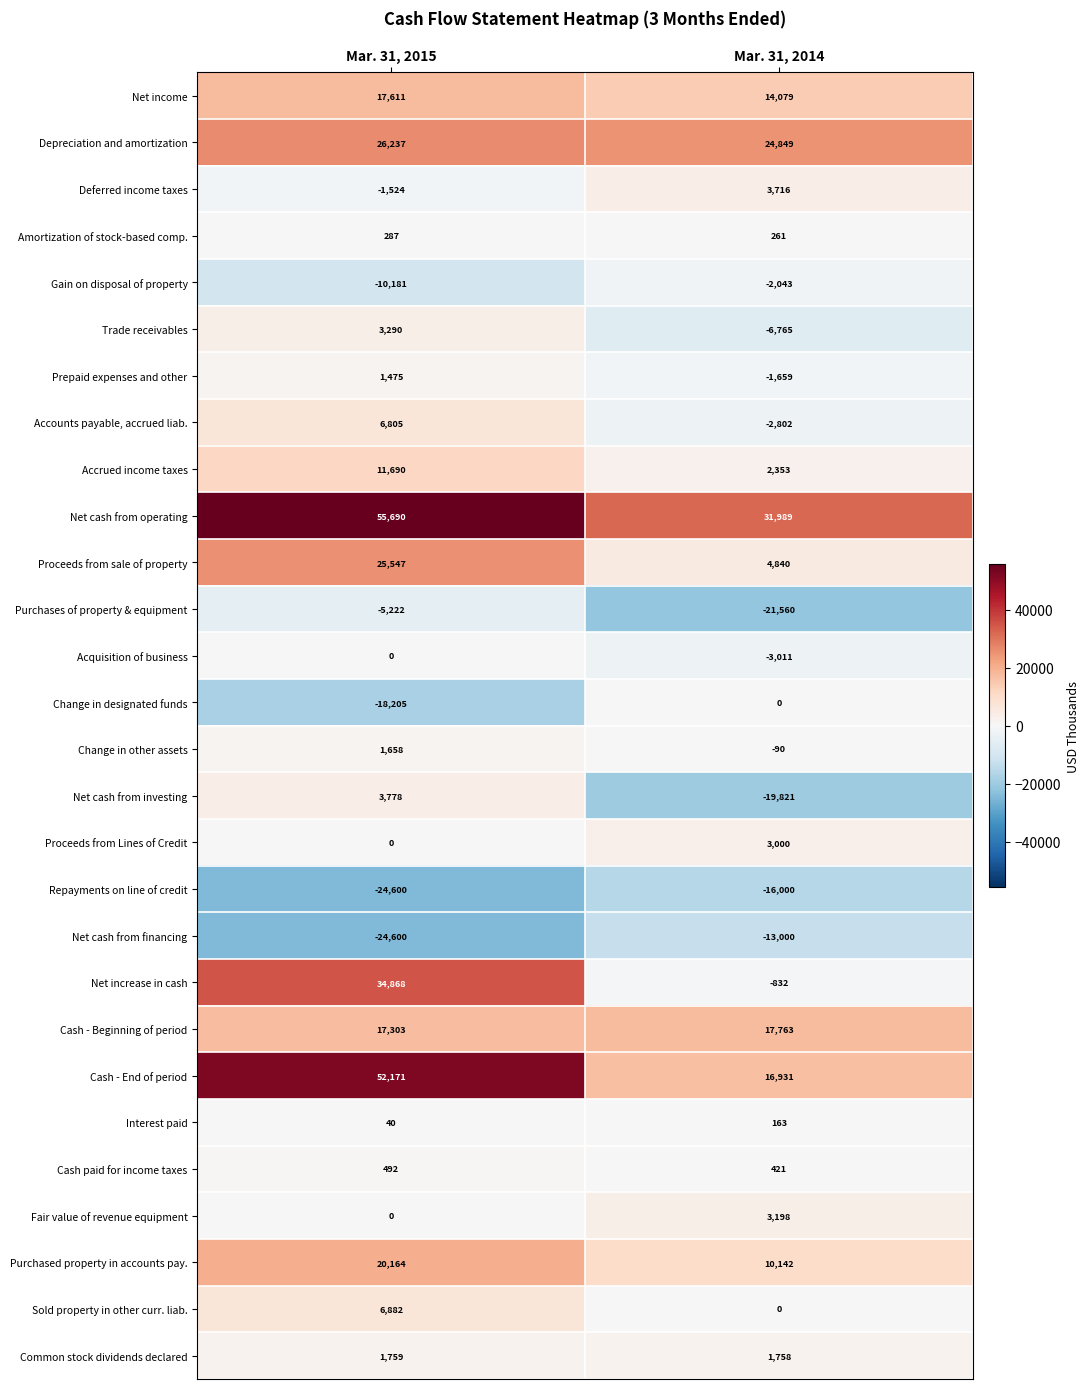

Which label corresponds to the smallest value in the chart?

Mar. 31, 2015